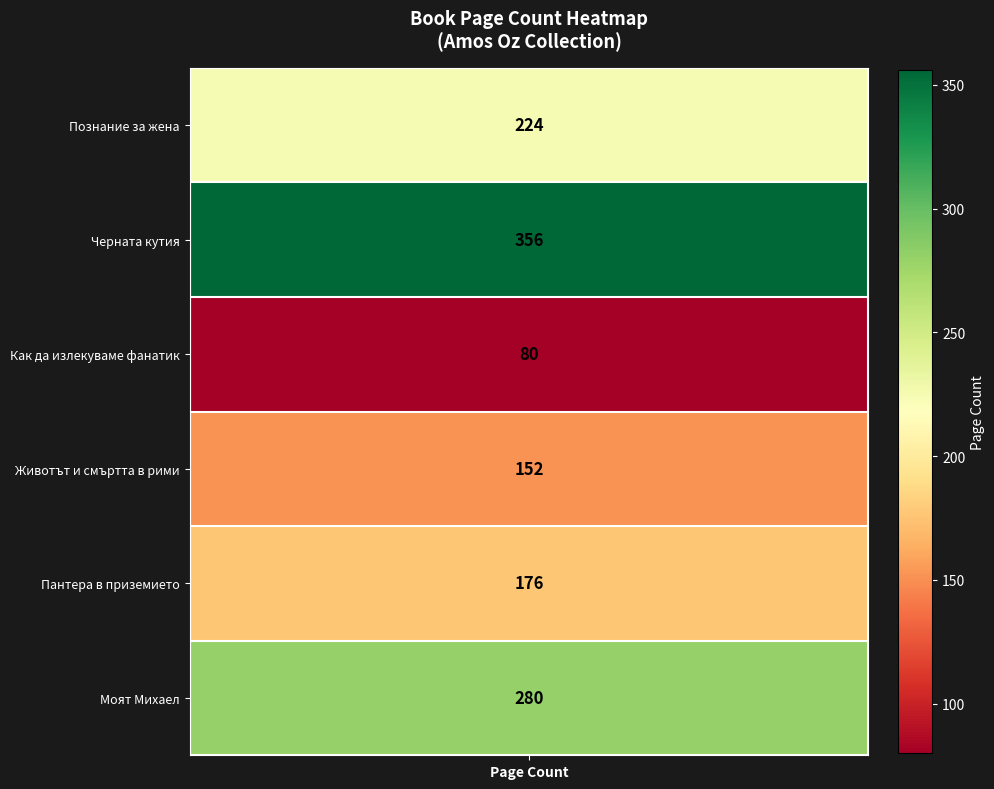

What is the difference between the maximum and minimum values?

276